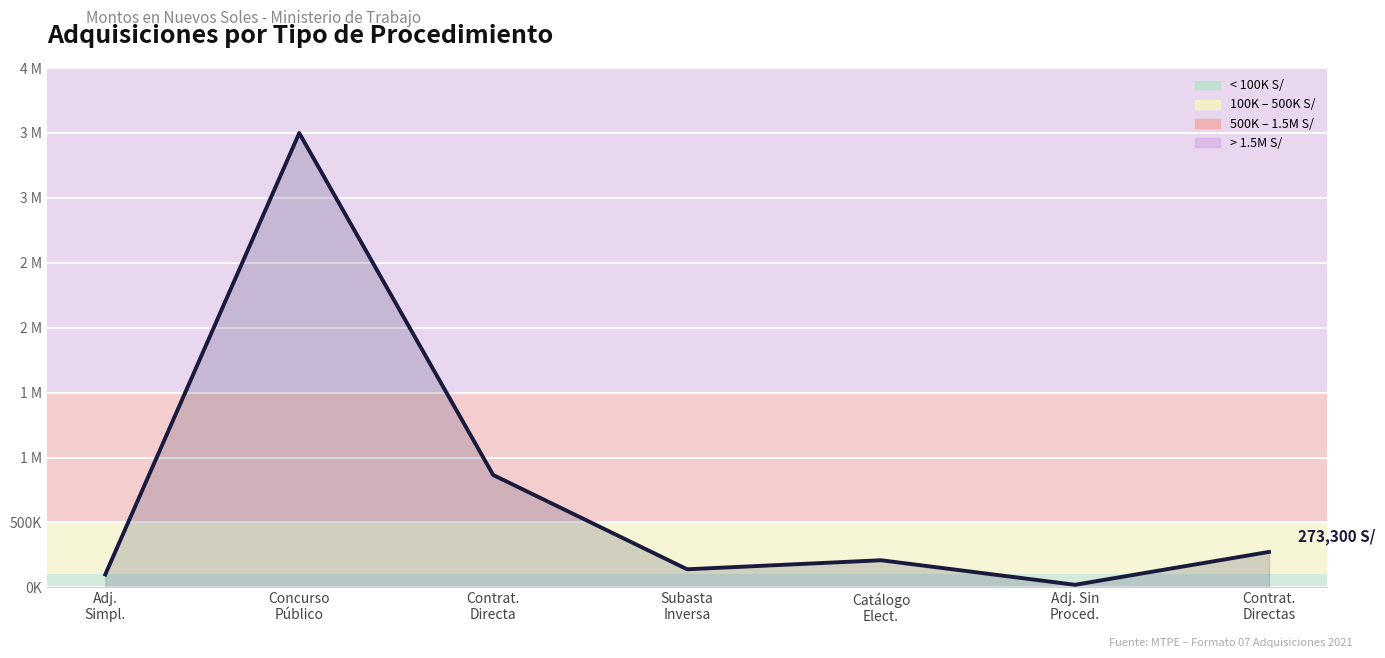

Where is the first local maximum?

Concurso
Público